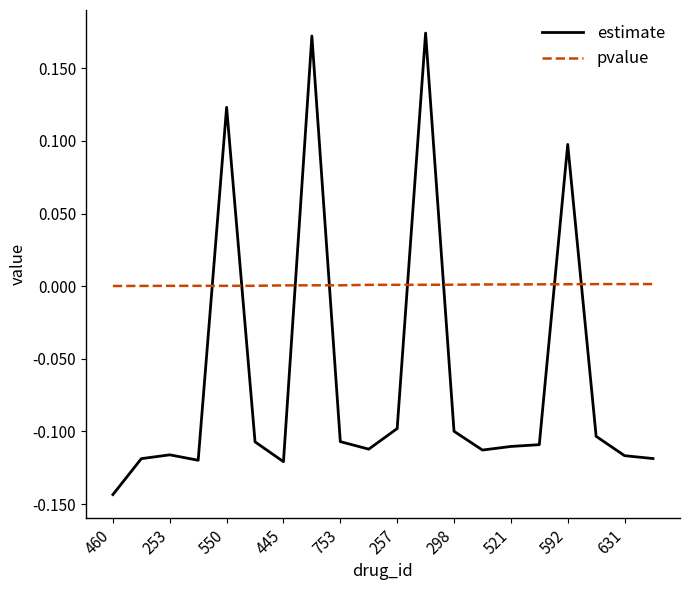

Rank the series by their maximum value, from lowest to highest.

pvalue, estimate